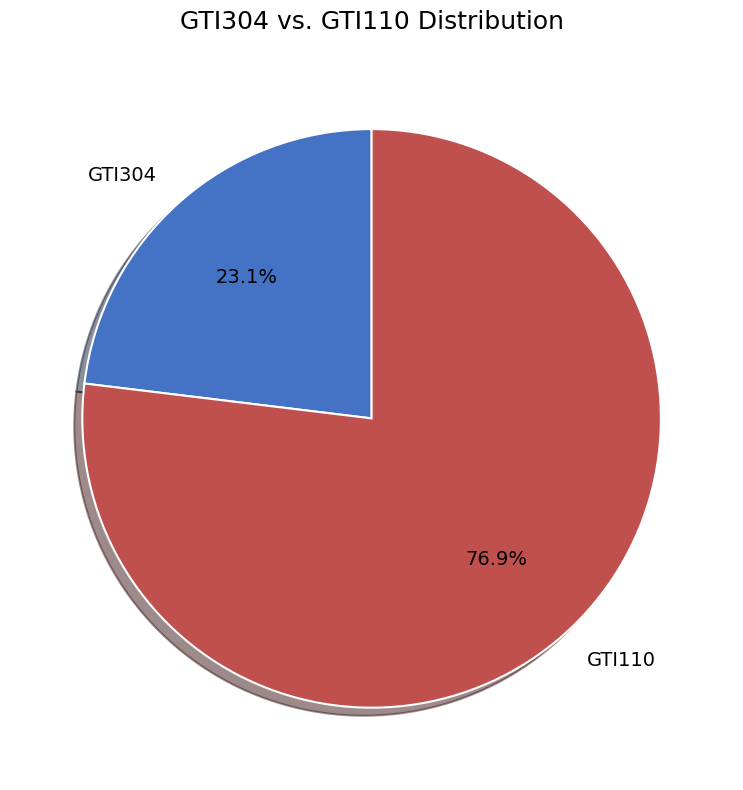

What percentage is the GTI304 slice, to the nearest percent?

23%